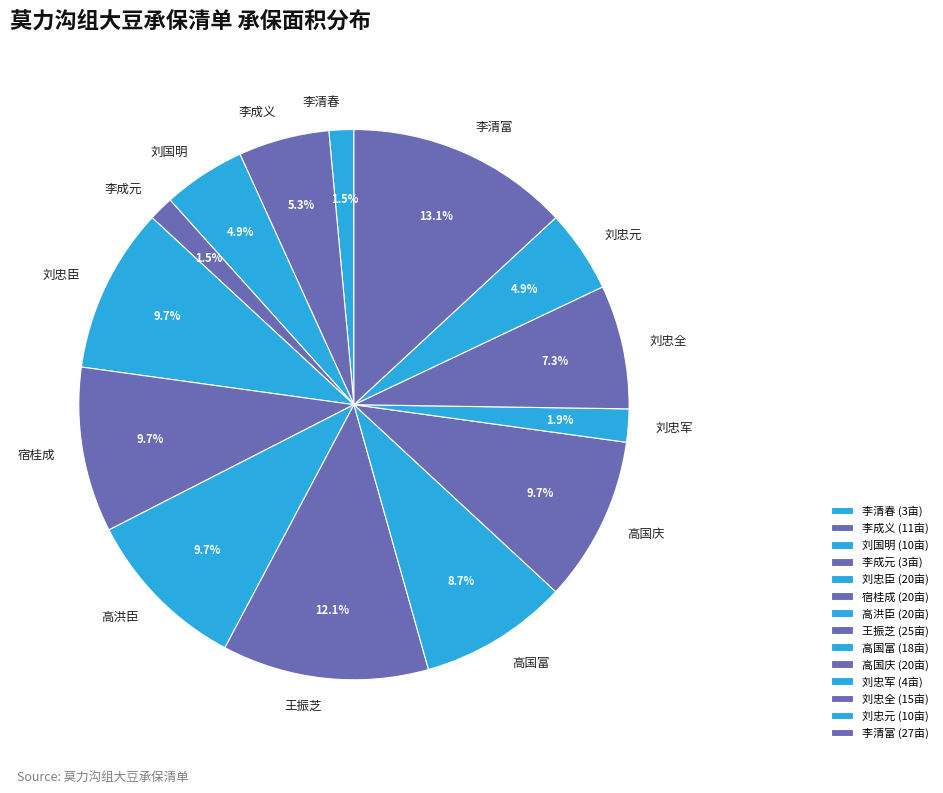

Between 李清春 and 高洪臣, which is larger?

高洪臣